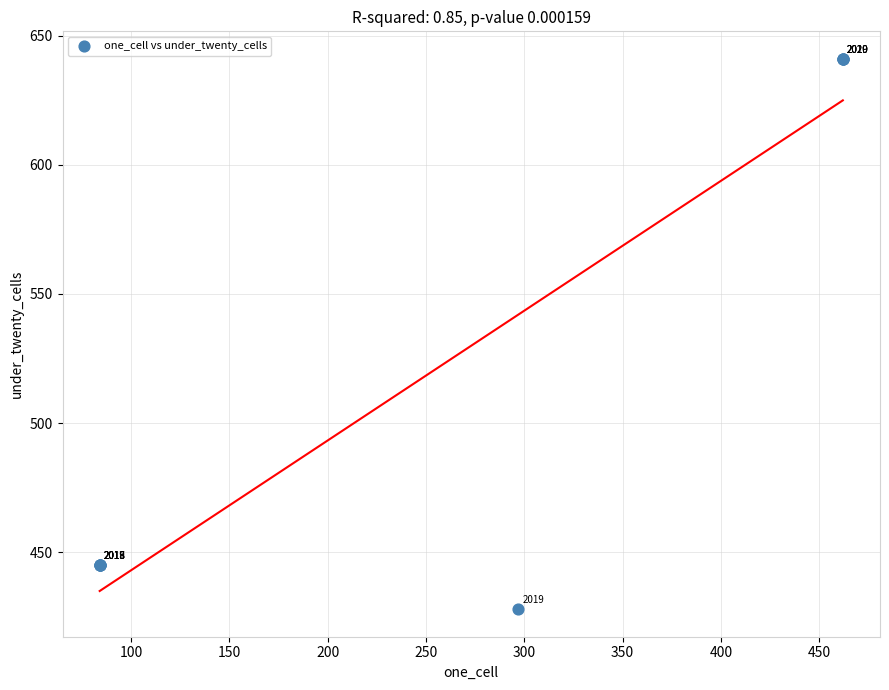

What Y value in the scatter plot is closest to 534?

445